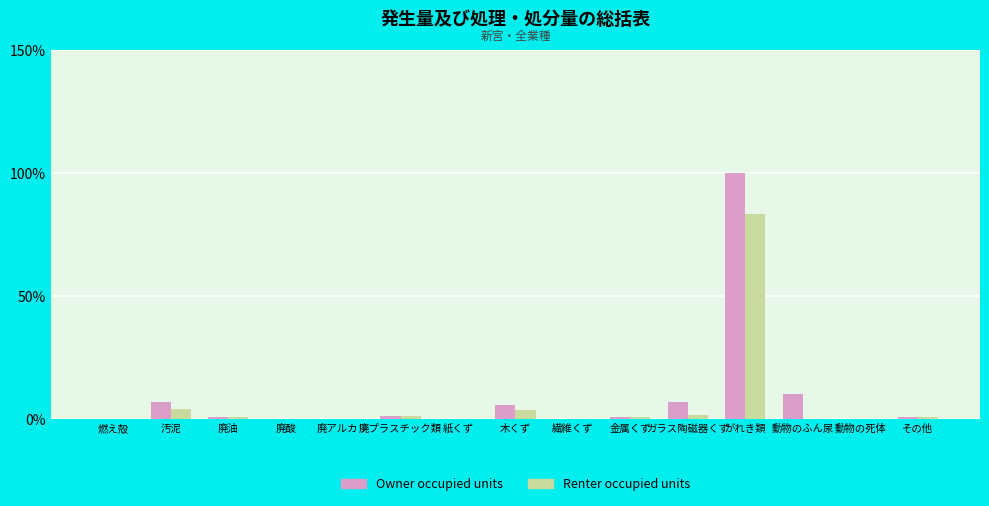

What is the total value across all series at 動物の死体?

0.1